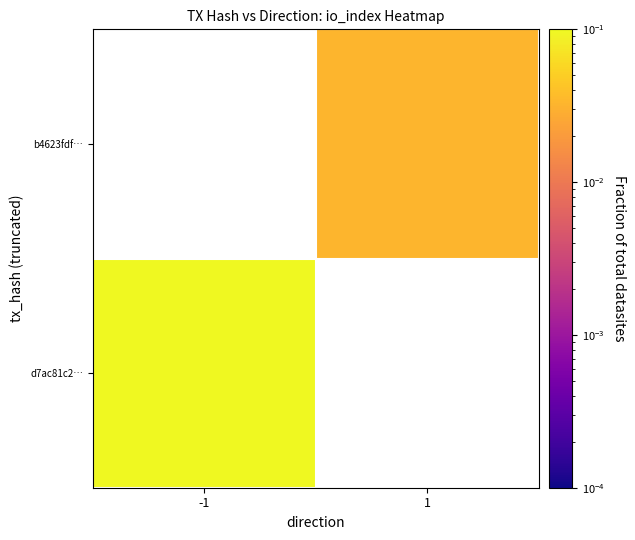

At how many categories does at least one series exceed 0?

2